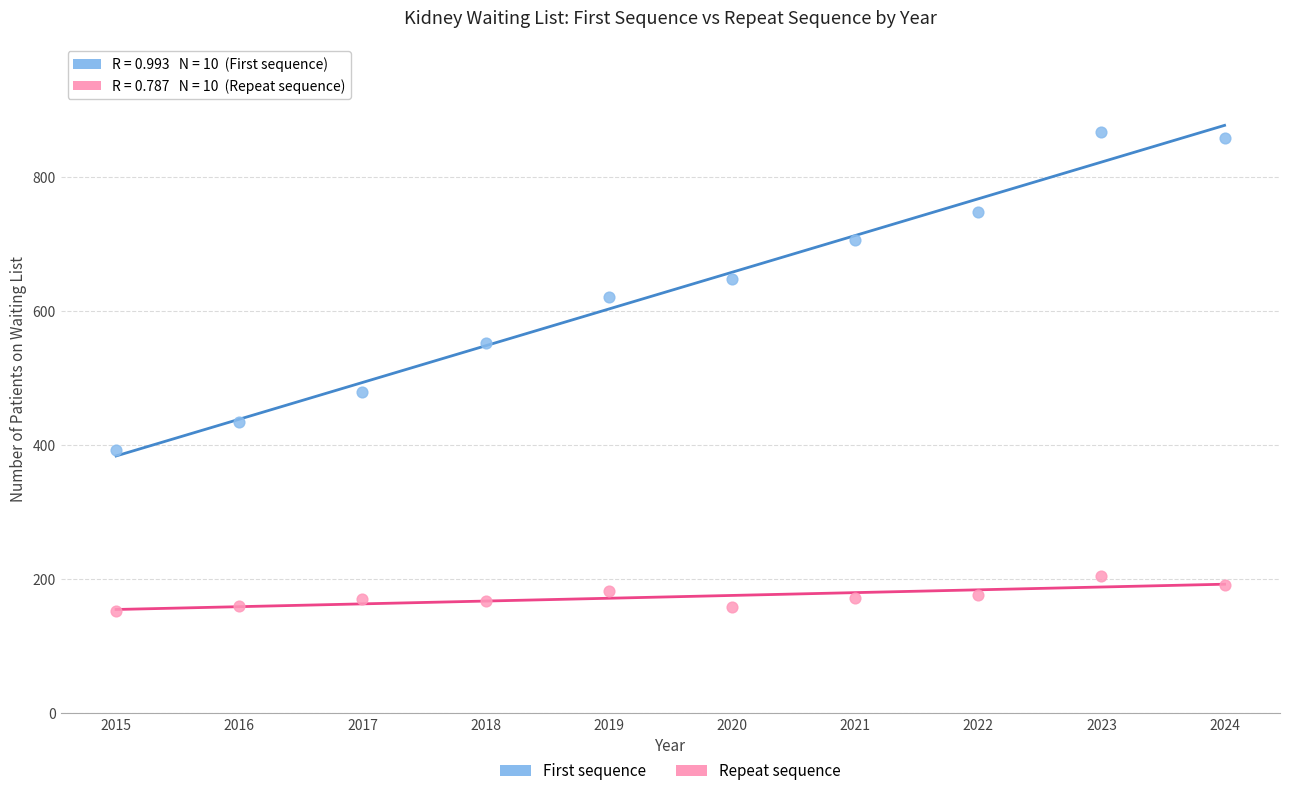

Which series reaches the minimum Y coordinate?

Repeat sequence